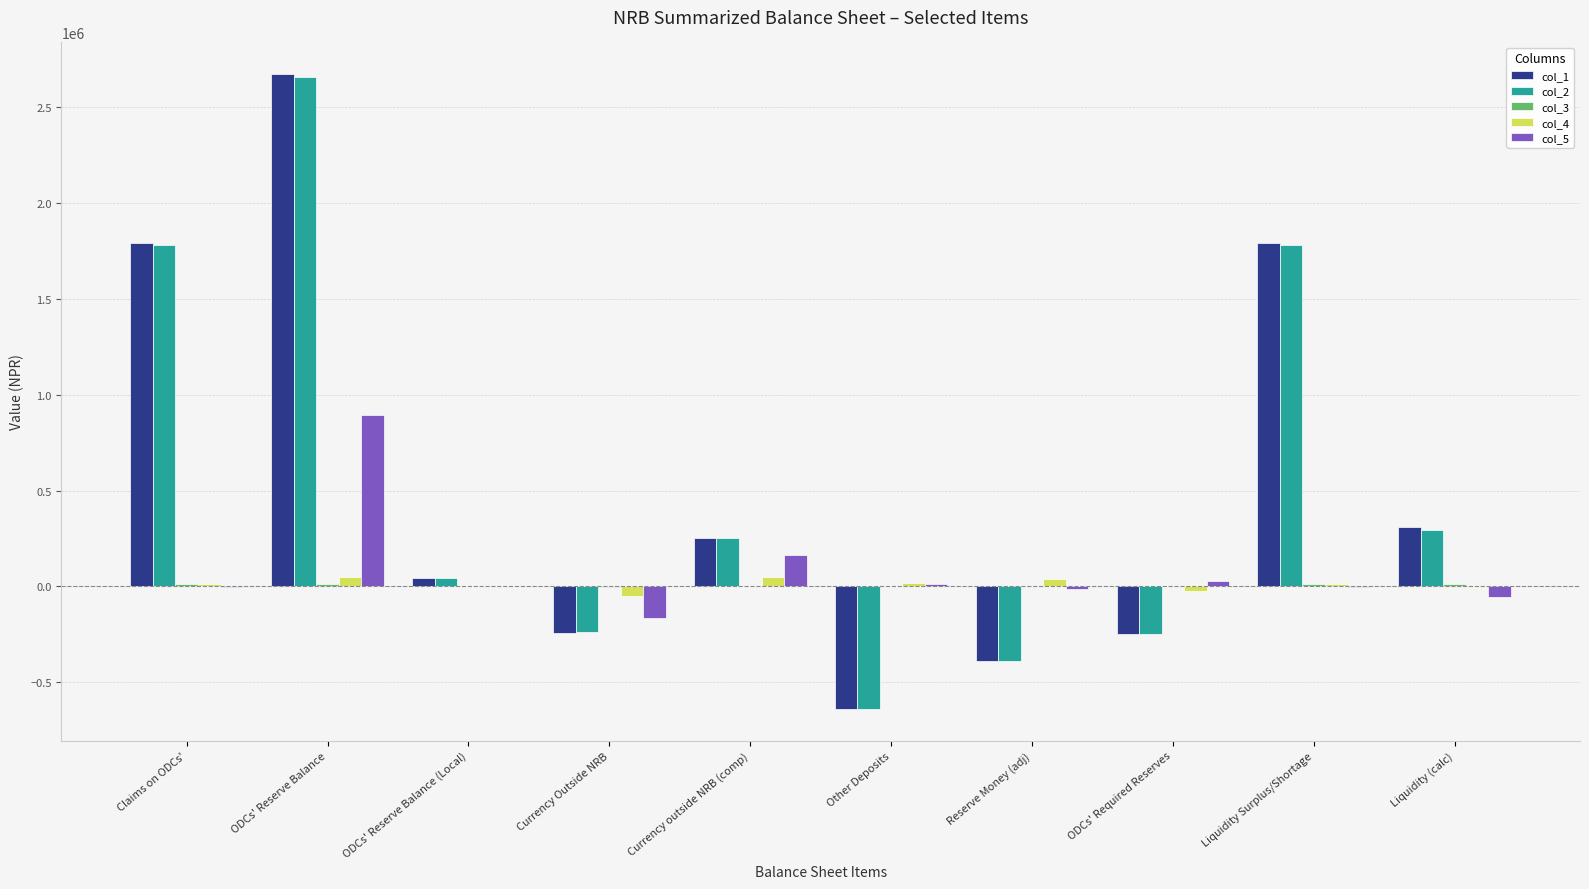

What is the sum of all col_4 values?

107075.4